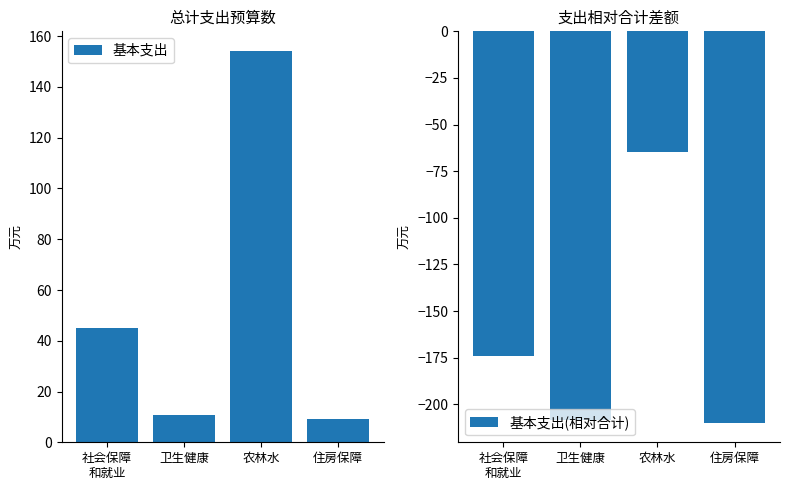

True or false: 基本支出 has a value of 9.2 at 住房保障.

True